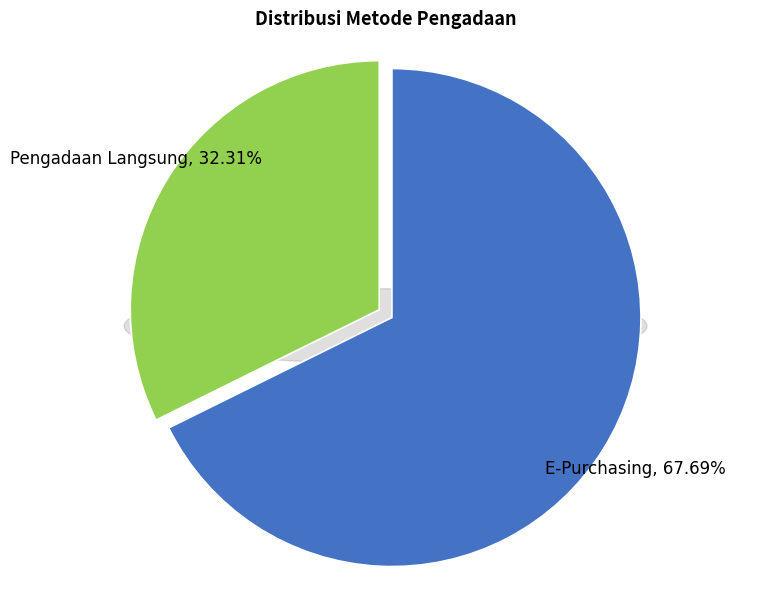

To the nearest percent, what is the combined percentage of Pengadaan Langsung and E-Purchasing?

100%